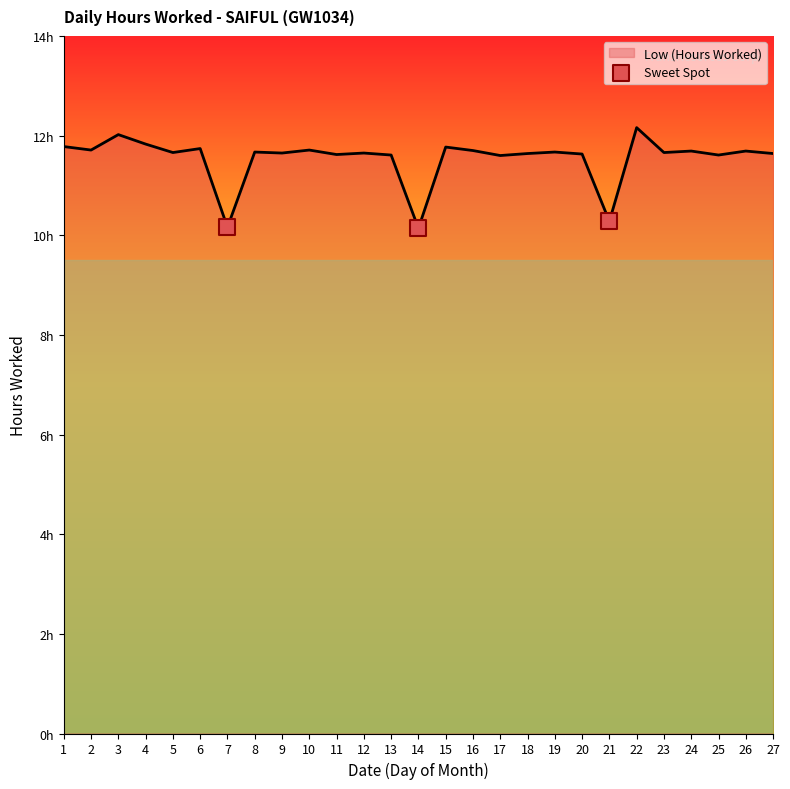

Between 2 and 1, which is larger?

1